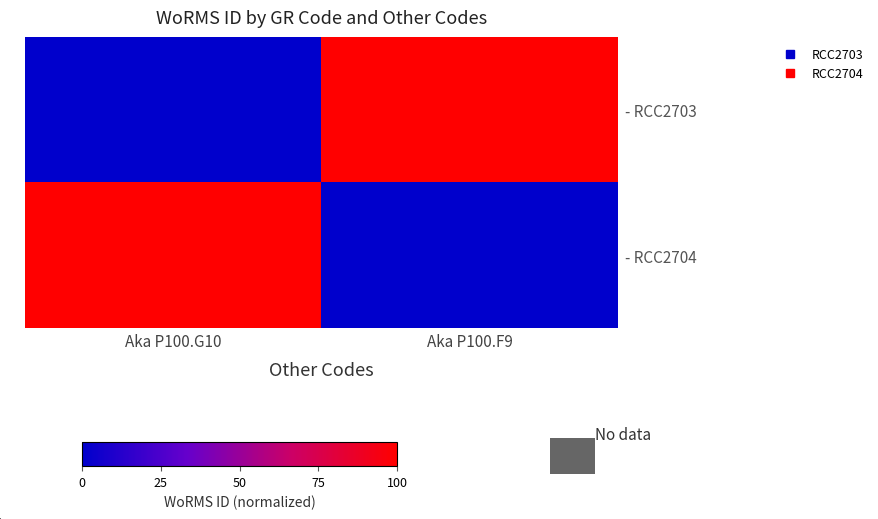

Which label corresponds to the smallest value in the chart?

Aka P100.G10